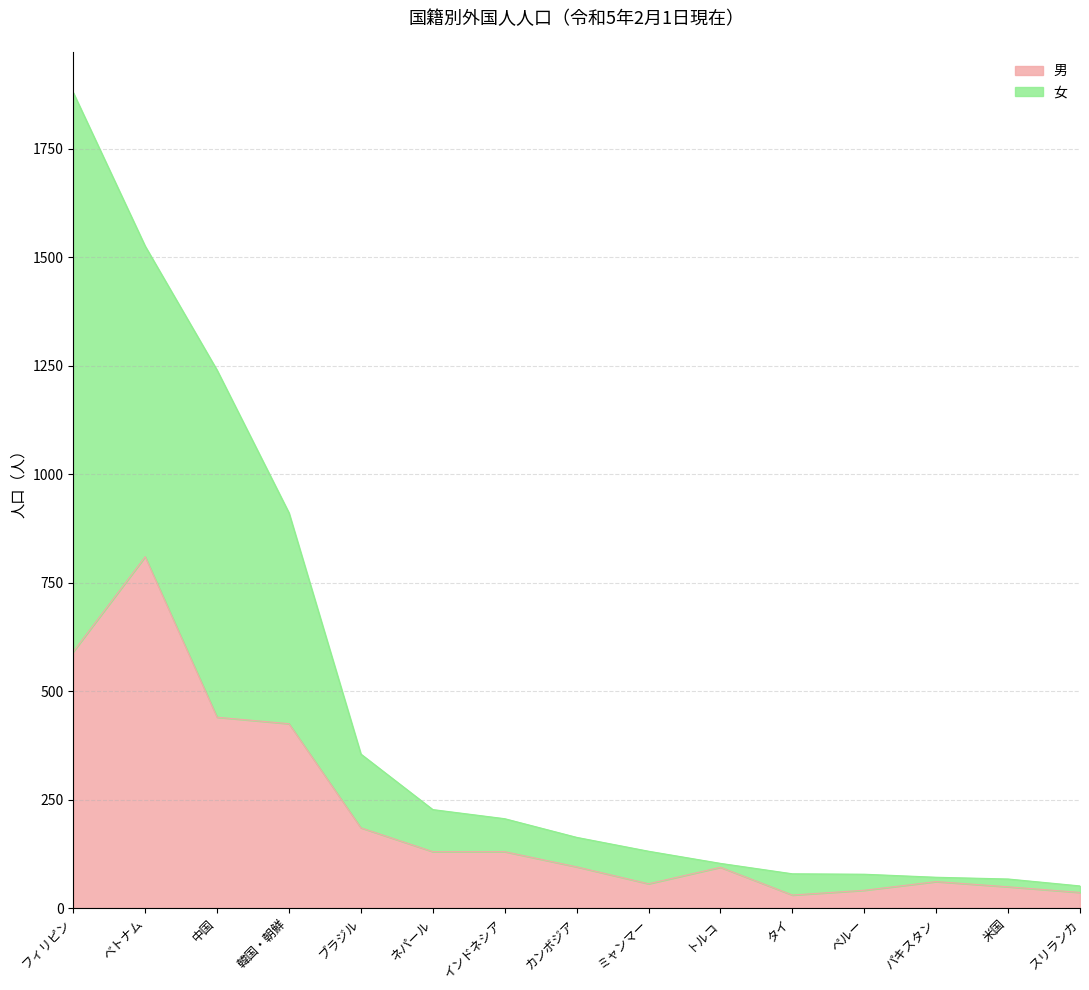

True or false: 女 and 男 intersect in this chart.

False